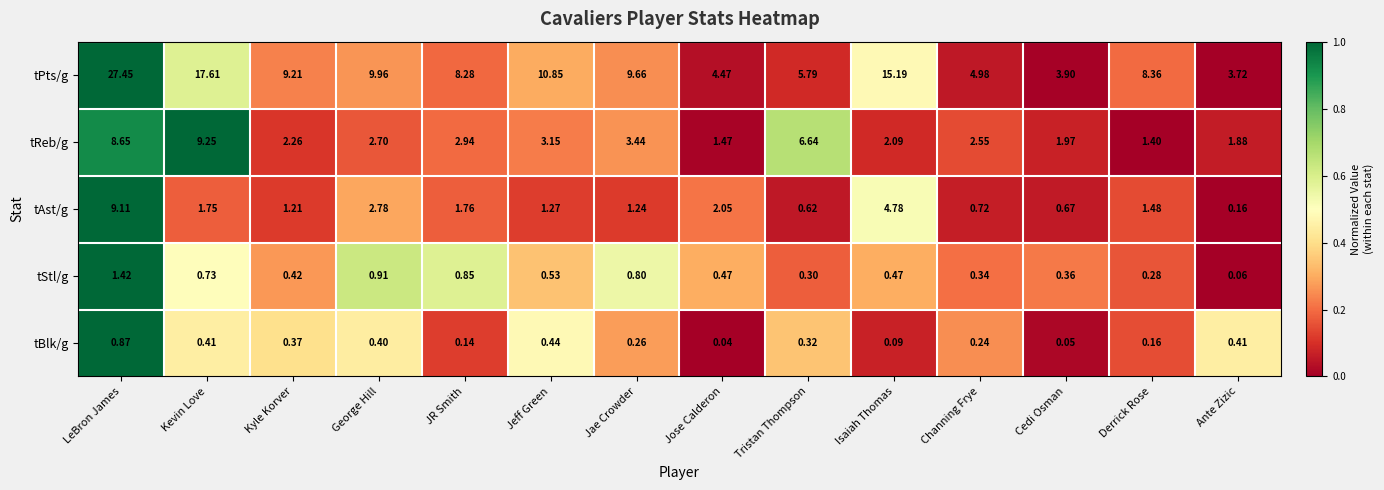

At which label does tPts/g reach its minimum?

Ante Zizic